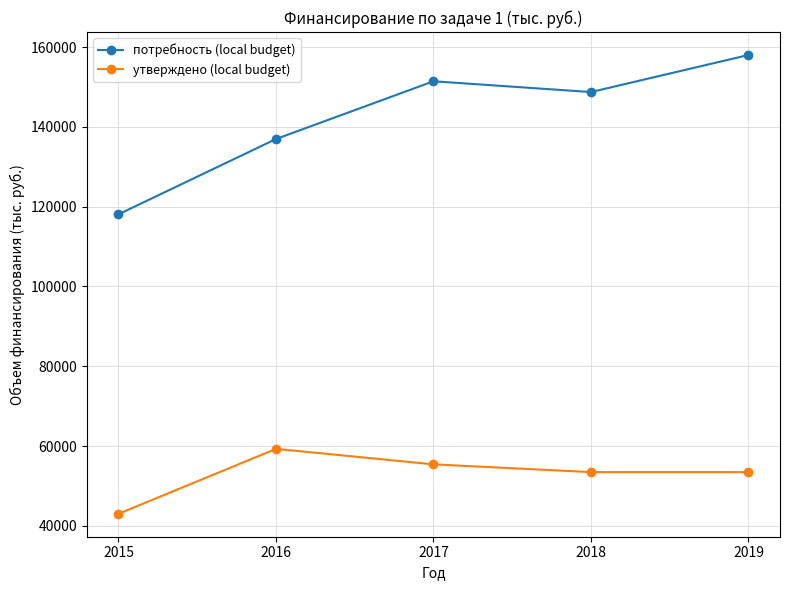

True or false: утверждено (local budget) has a value of 28899.0 at 2018.

False